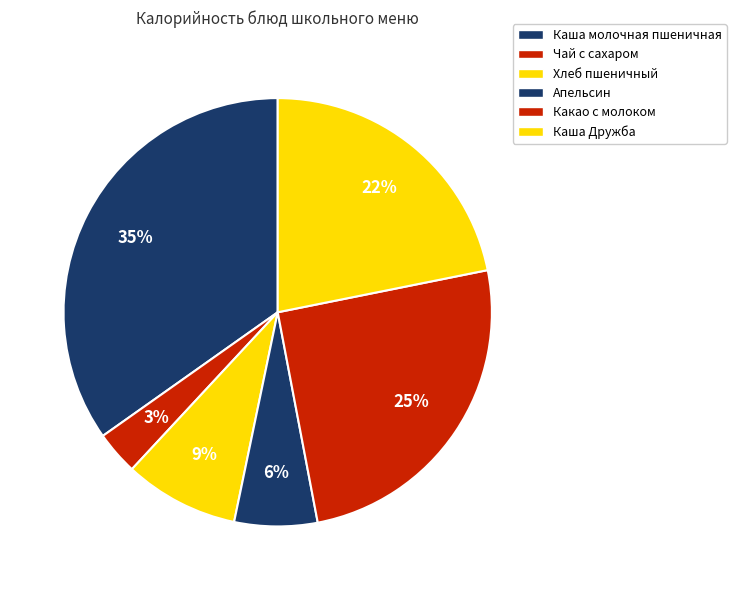

Does Чай с сахаром represent more than half of the total?

No